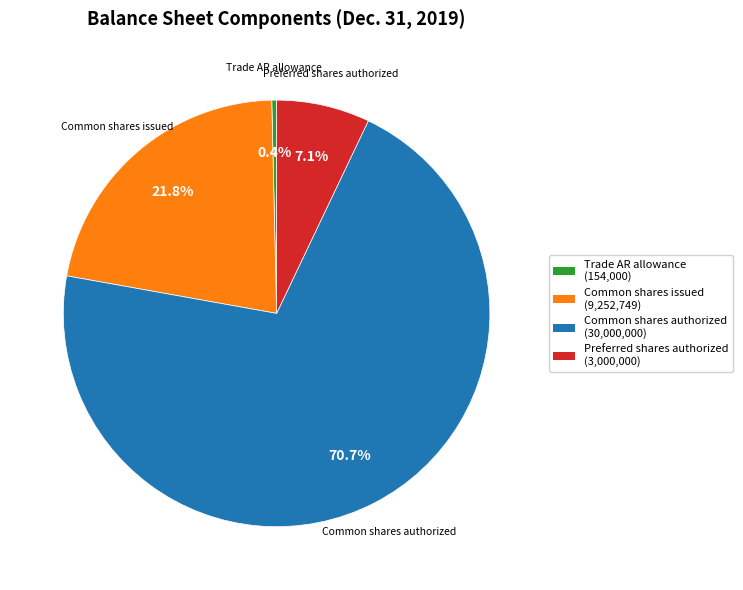

What portion of the pie excludes Common shares issued?

78.2%